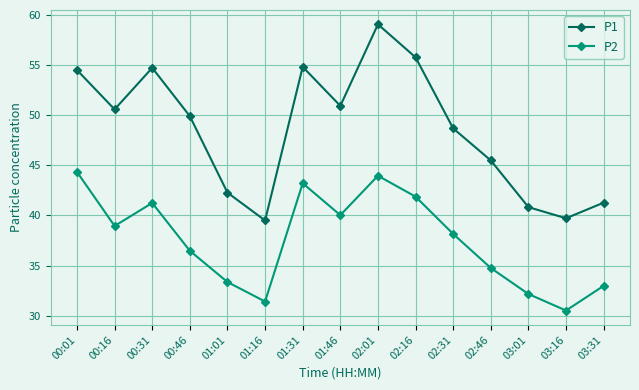

How many lines are shown in the chart?

2